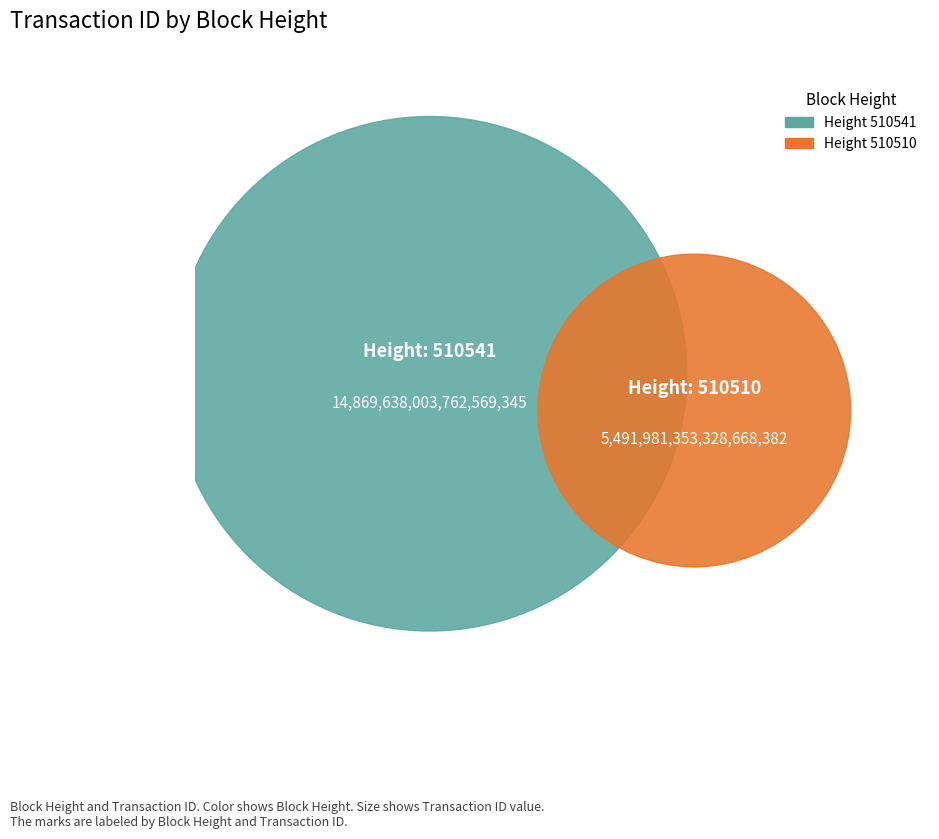

How many segments does this pie chart have?

2